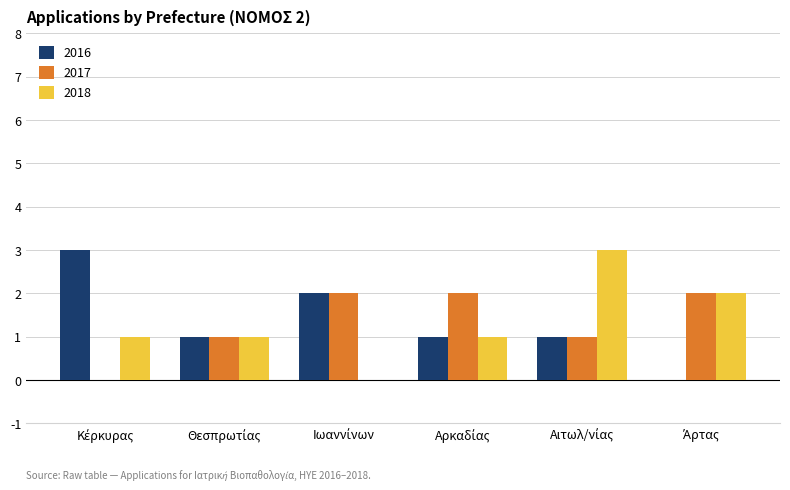

What is the sum of all 2016 values?

8